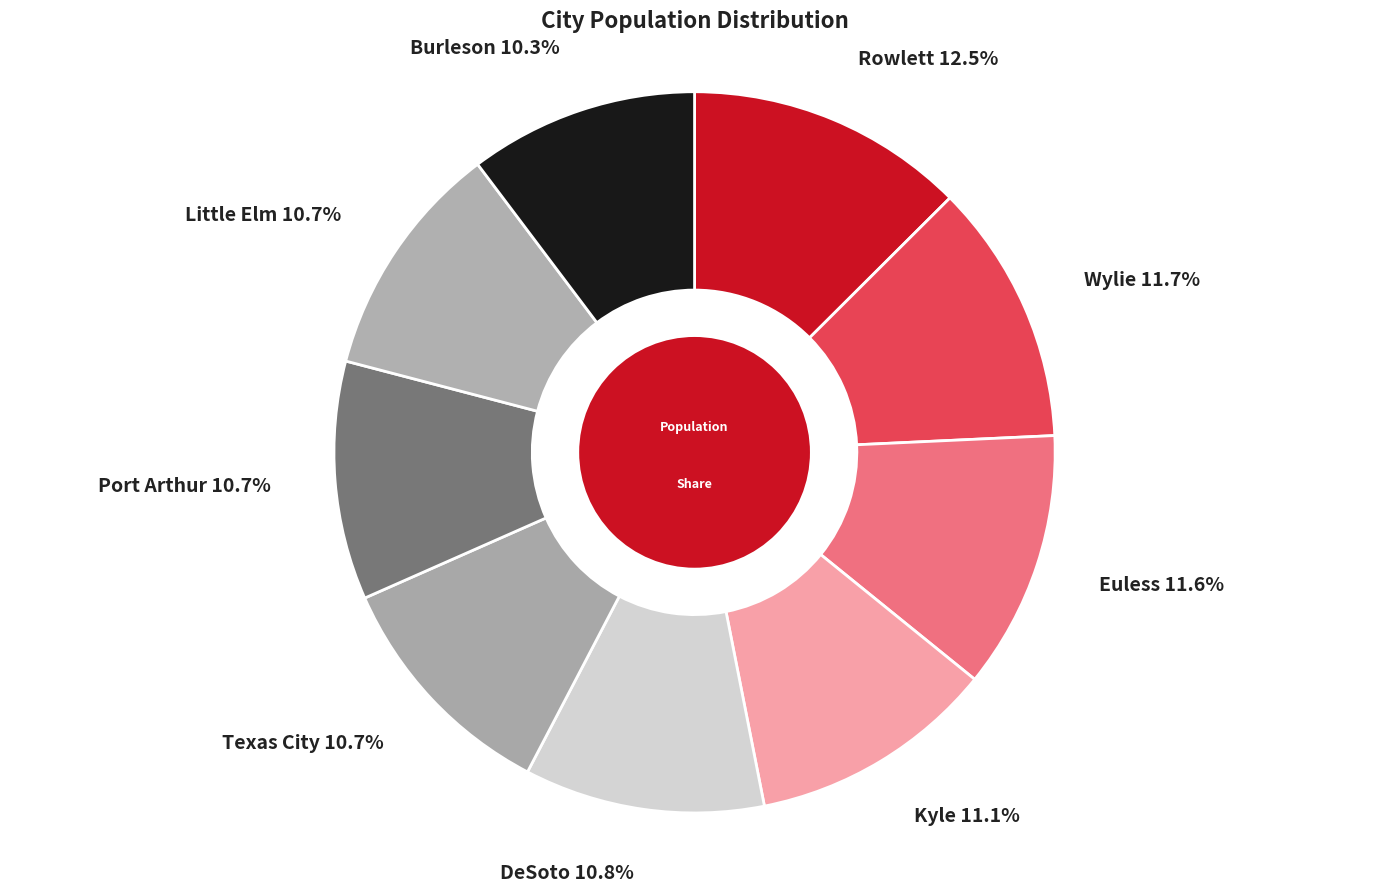

Count the number of slices in the pie.

9